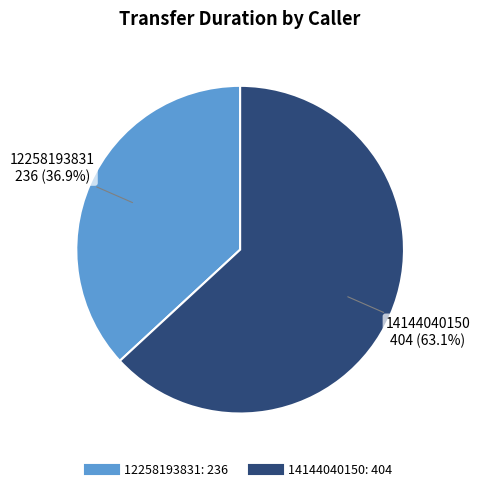

Which has a higher value, 12258193831 or 14144040150?

14144040150